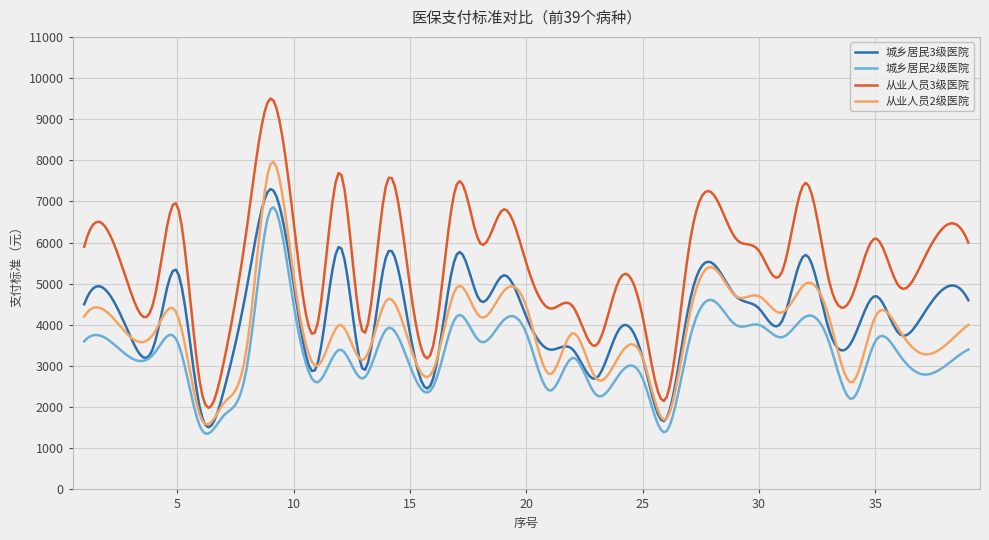

How many distinct data groups are displayed?

4